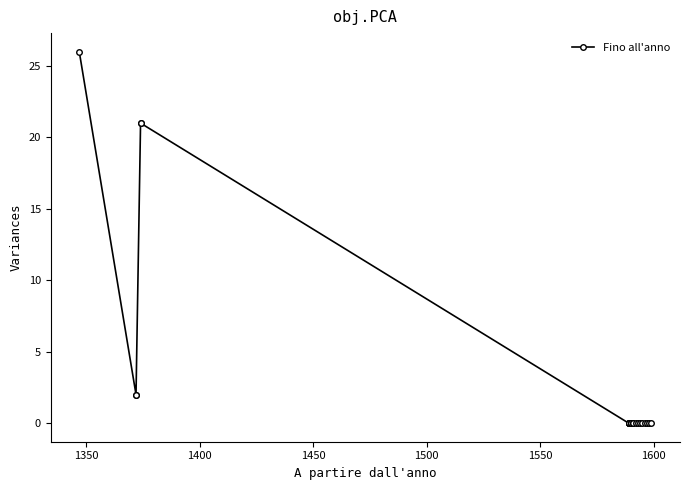

Reading right to left, extract all data points from this chart.

0	0	0	0	0	0	0	0	0	0	0	0	0	0	0	0	0	0	0	0	21	21	2	2	26